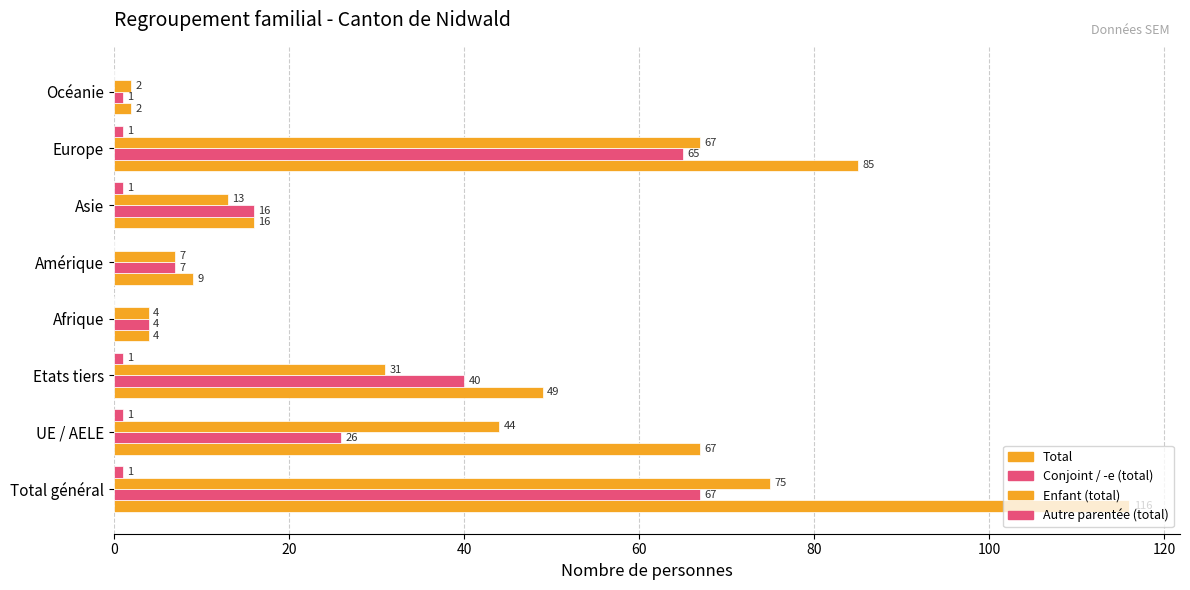

How many series are shown in this chart?

4